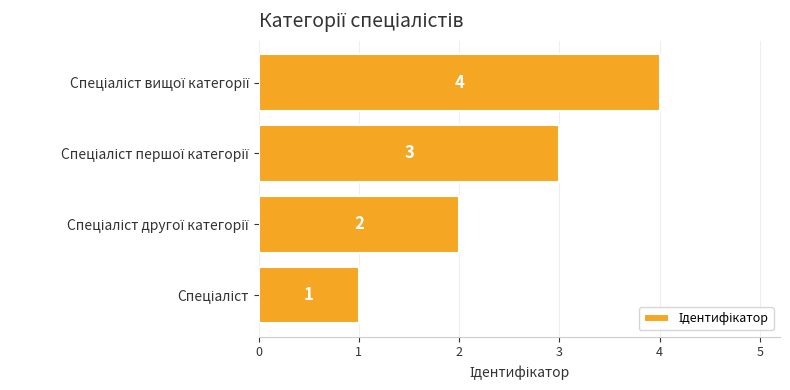

Does the chart contain stacked bars?

No